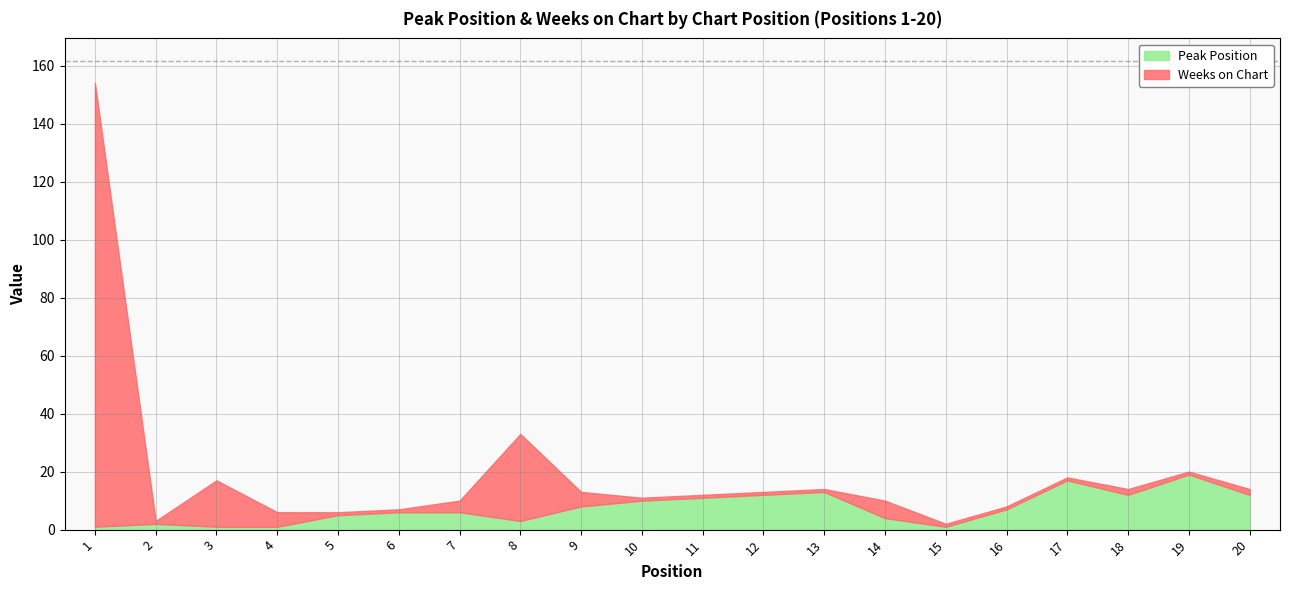

What is the value of the Peak Position point at the 18th from the left?

12